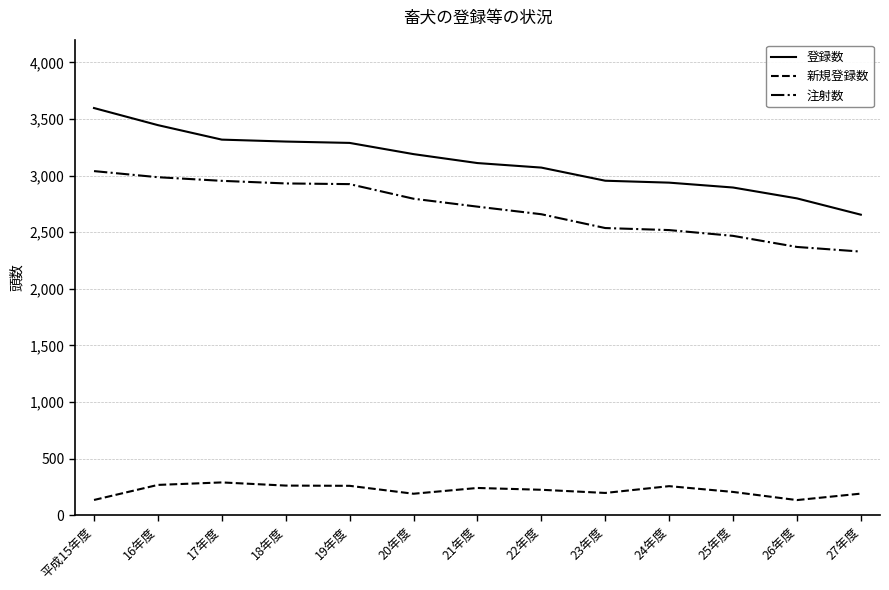

What is the minimum value for 注射数?

2328